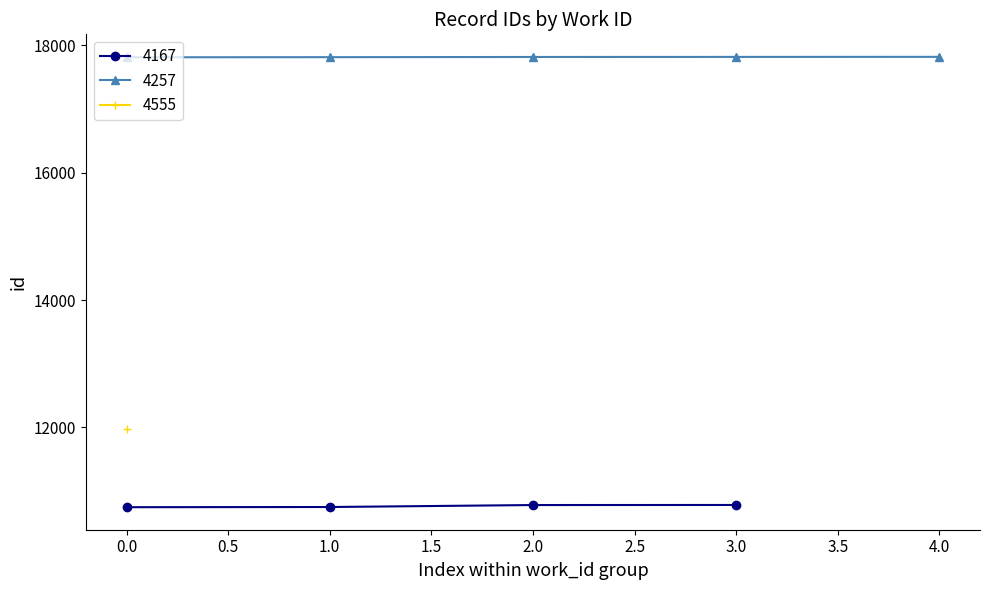

List the labels in order of work_id value, largest first.

4555, 4257, 4257, 4257, 4257, 4257, 4167, 4167, 4167, 4167